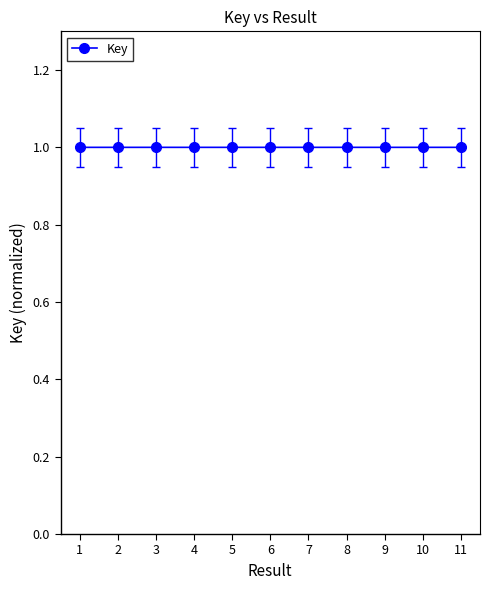

True or false: the data shows 0.5 at 5.

False